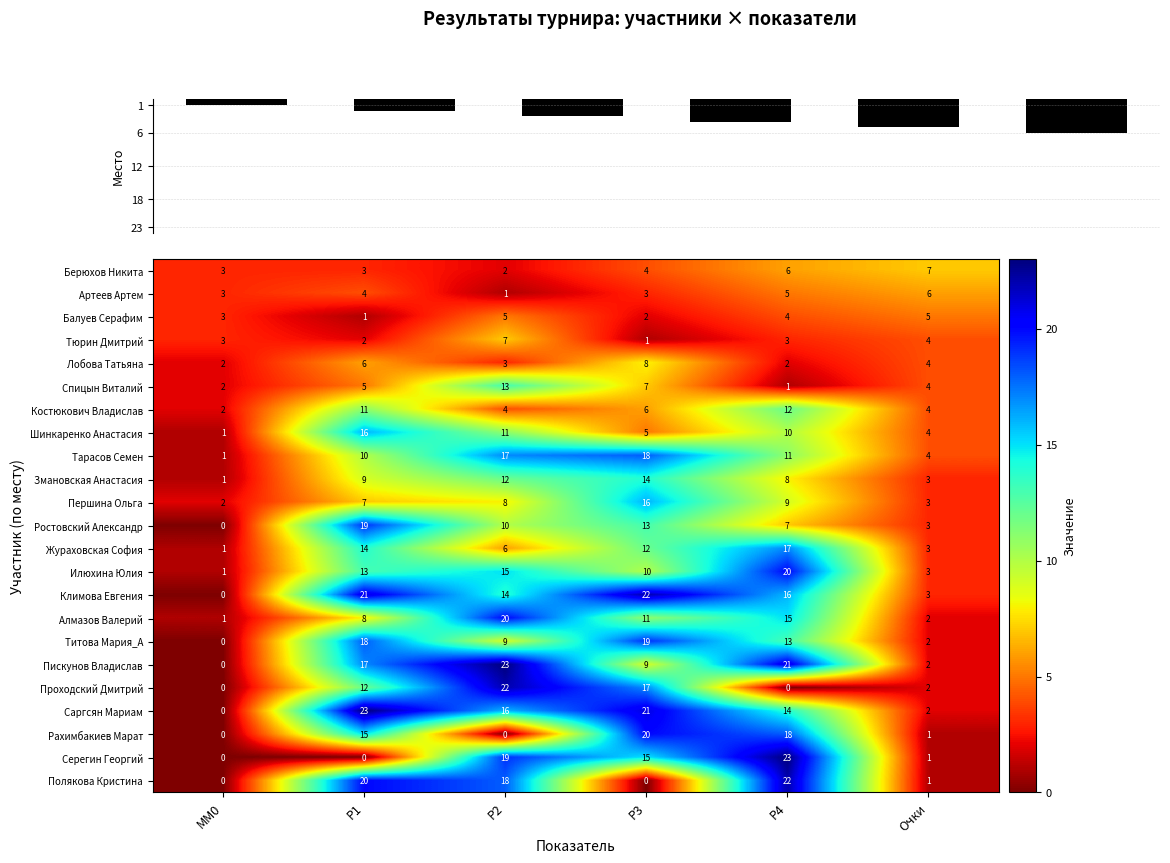

Between Р4 and Очки, which series saw the biggest shift?

Серегин Георгий